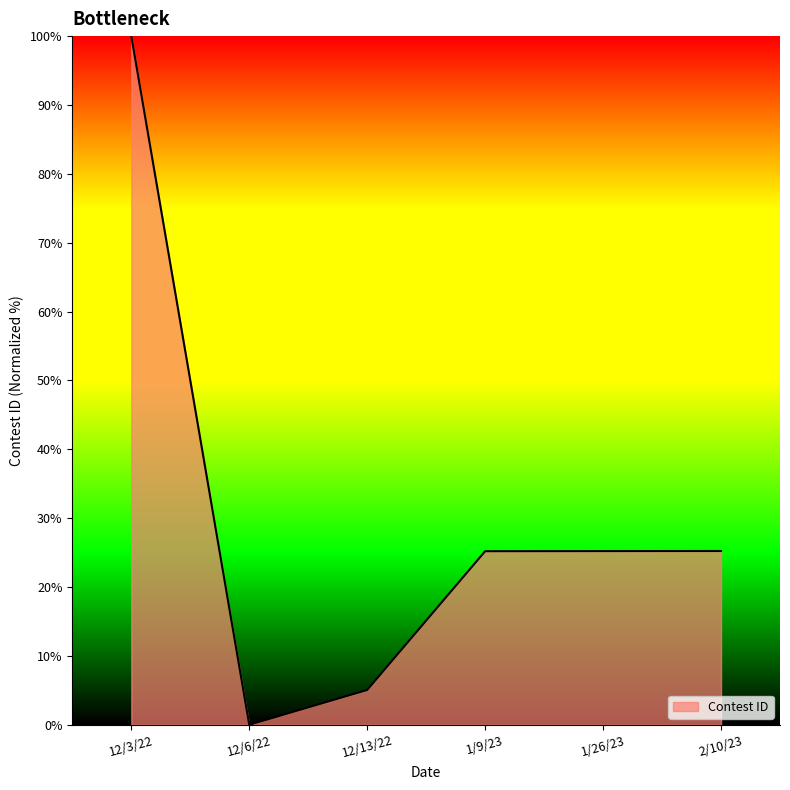

What is the sum of the values at 1/9/23 and 12/13/22?

30.3